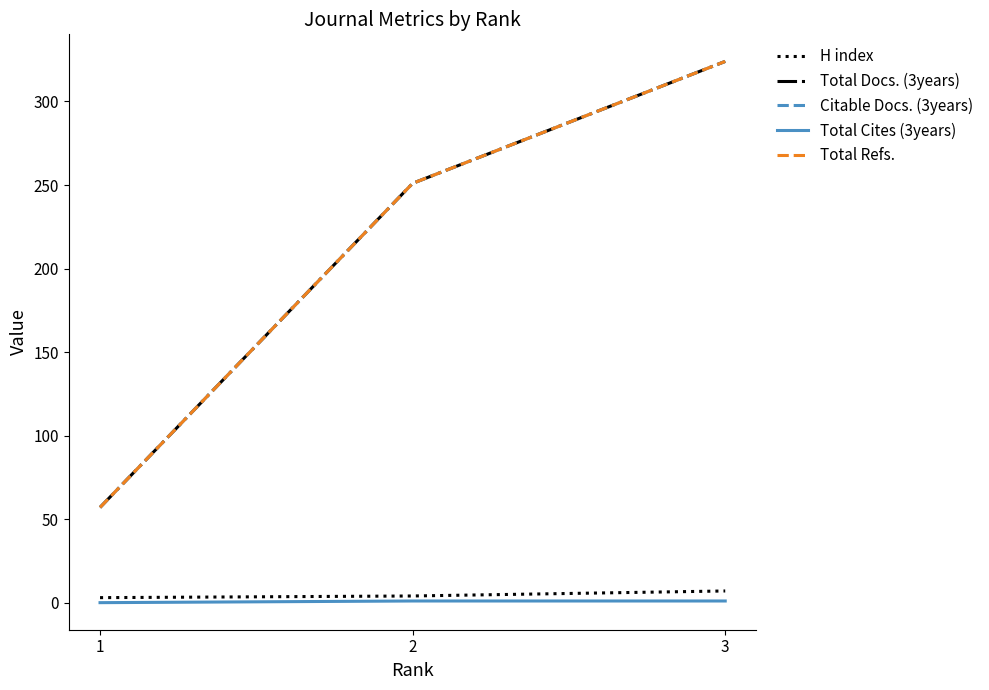

Does the chart have visible grid lines?

No